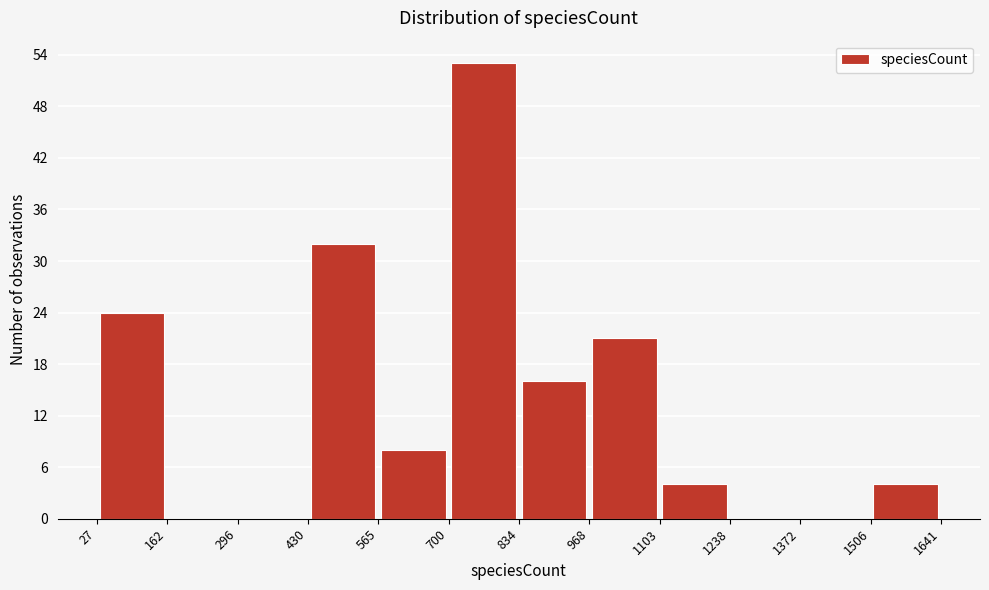

What is the height of the bar covering 1506 to 1641 on the x-axis? The values are not printed on the chart, so give them approximately, as read against the axis.

4